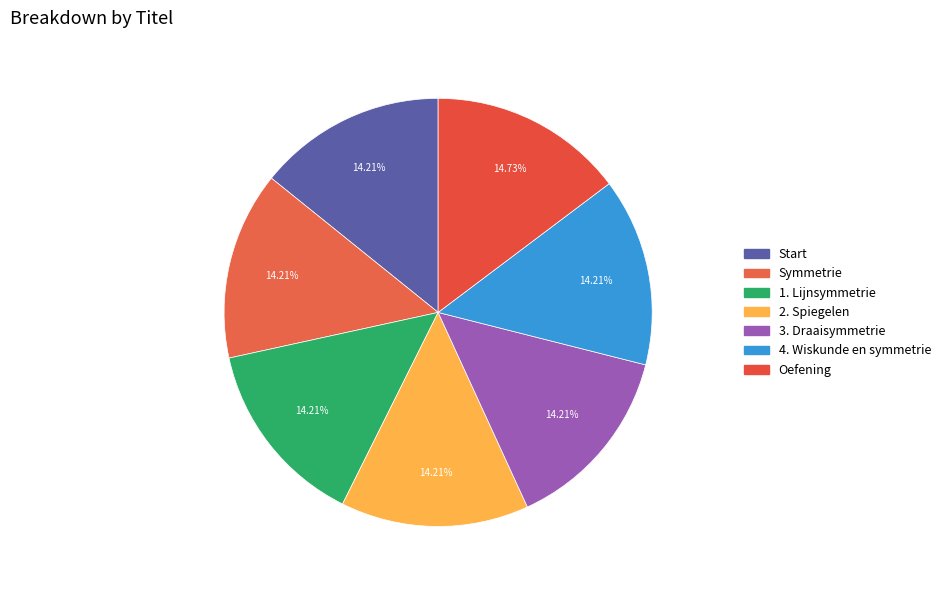

Which category has the biggest portion of the pie?

Oefening